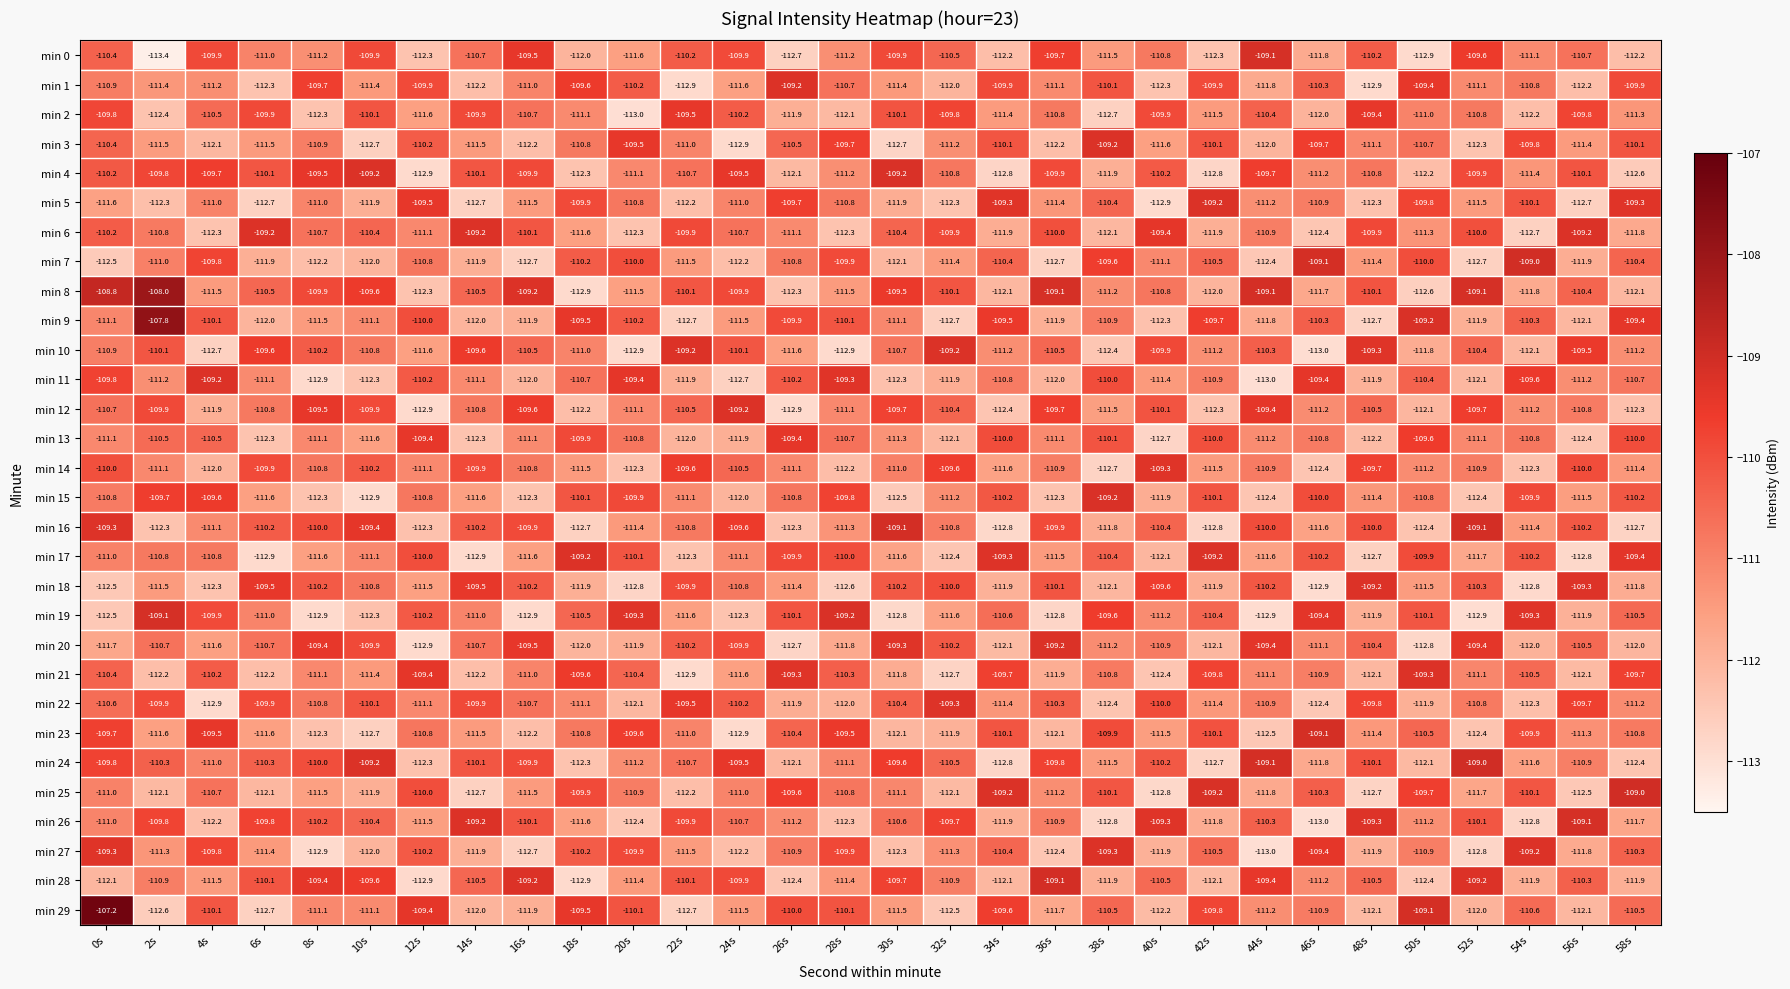

Is the value of min 20 at 46s greater than the value of min 29 at 2s?

Yes